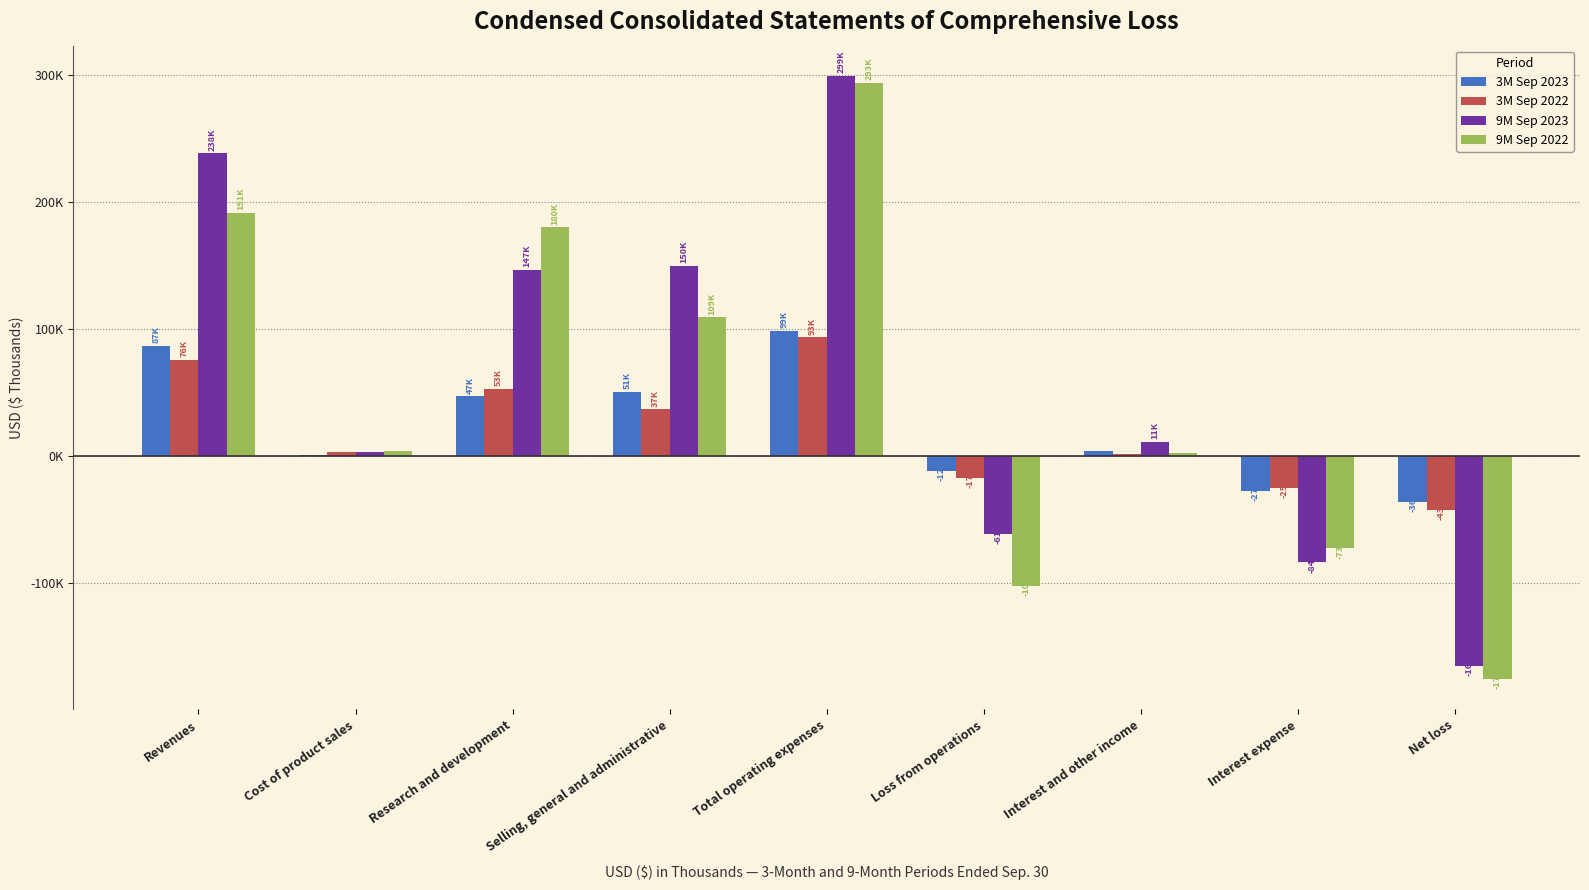

What is the difference between the second highest and second lowest values in the 9M Sep 2023 series?

321667